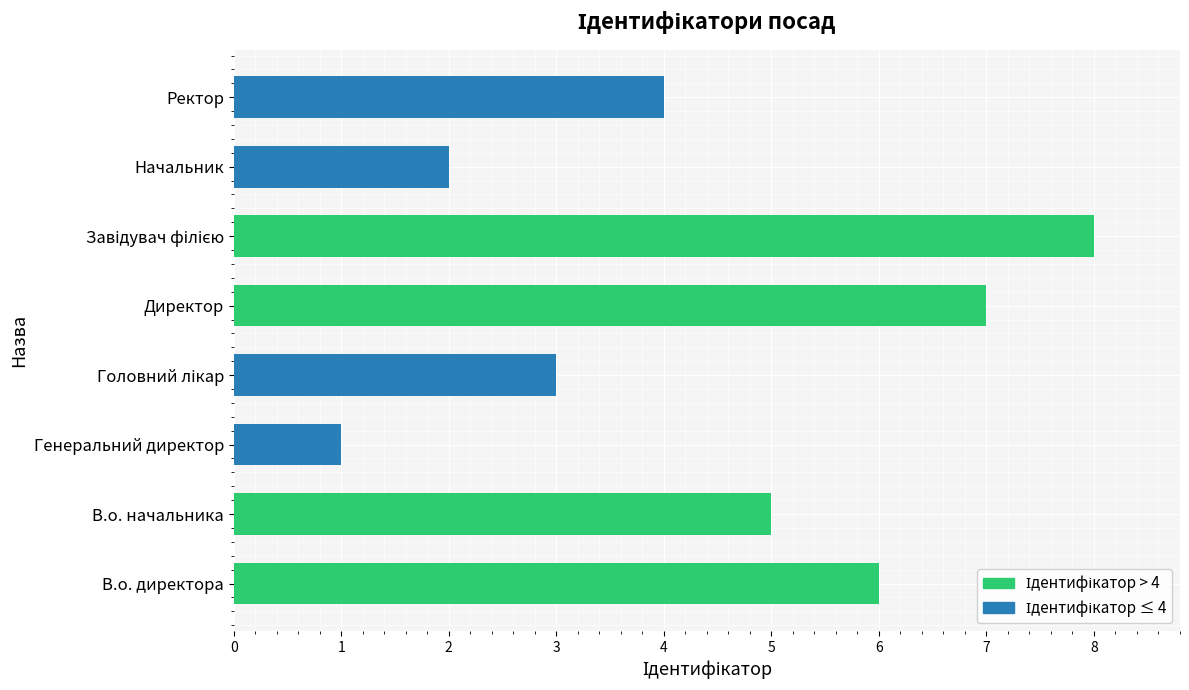

What is the sum of the values at Ректор and В.о. директора?

10